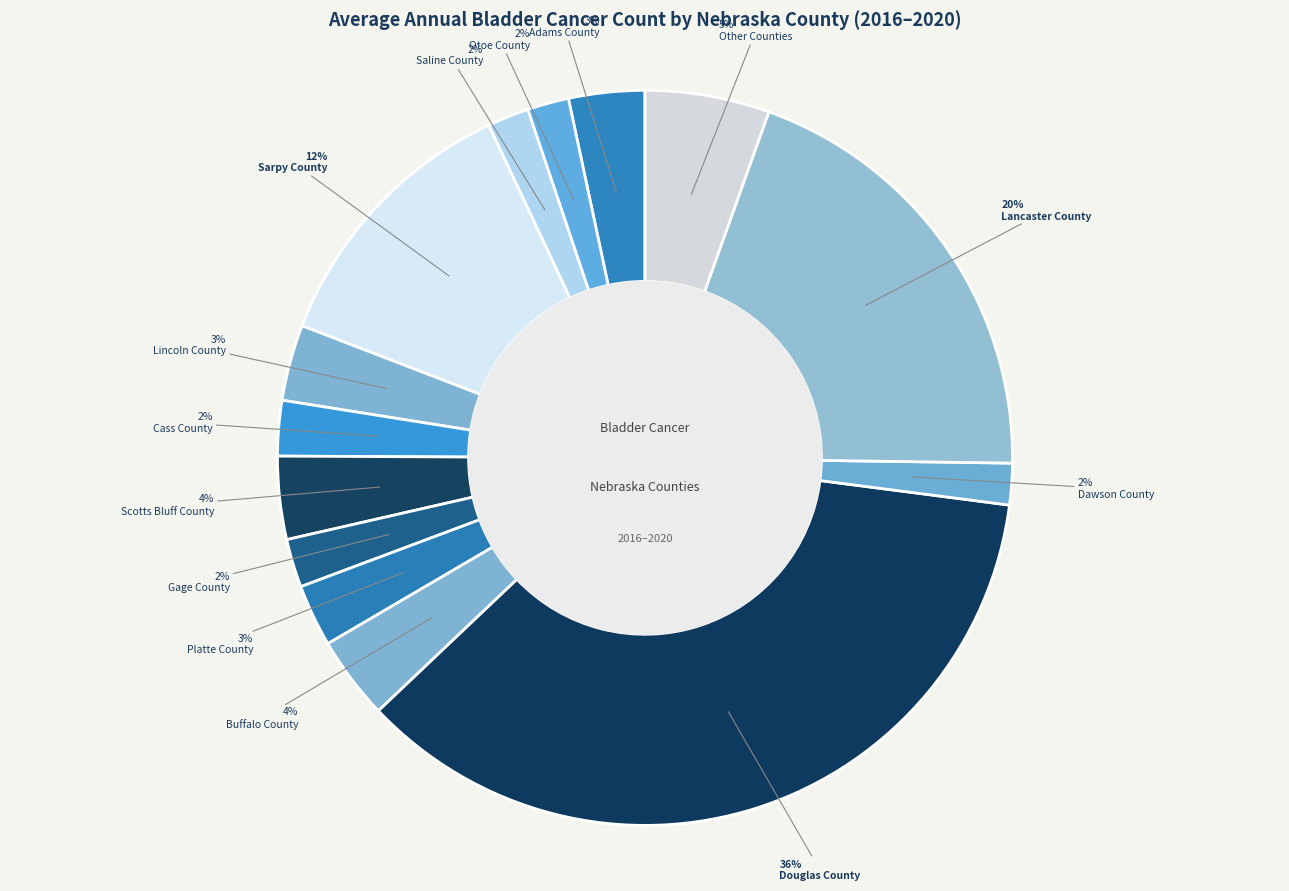

What percentage is NOT represented by Lancaster County?

80.2%